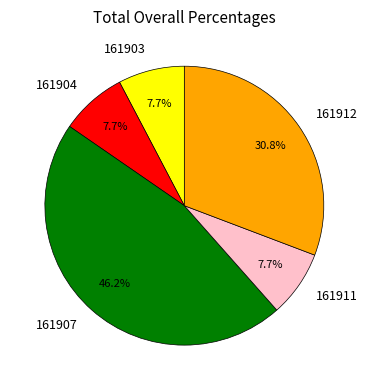

Is there a majority slice in this chart?

No